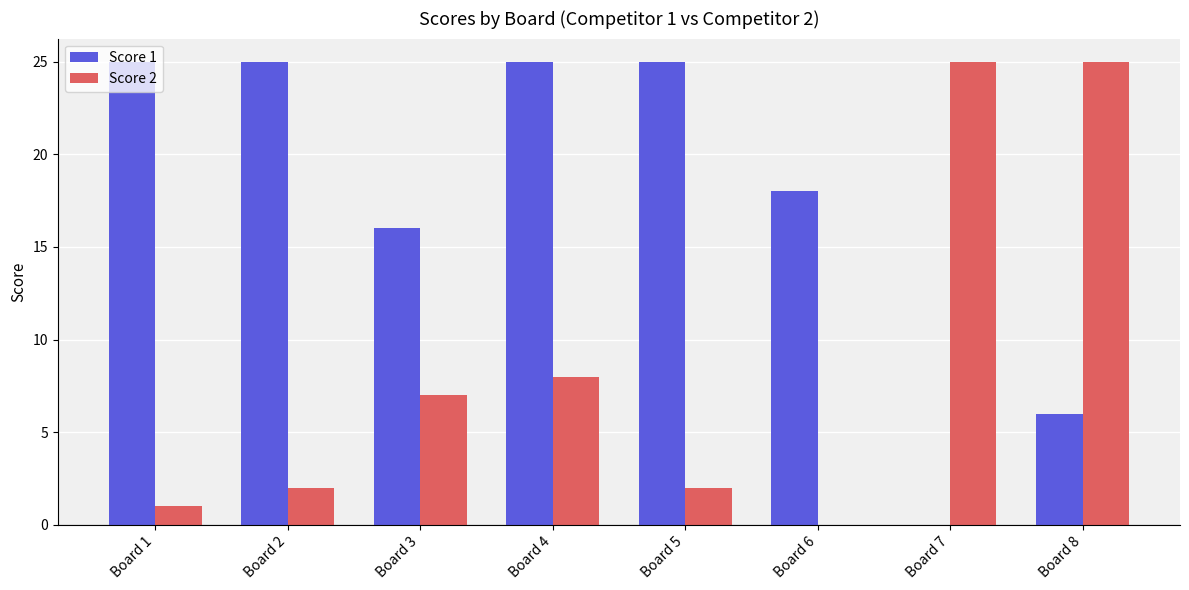

What is the sum of the Score 2 values at Board 2 and Board 5?

4